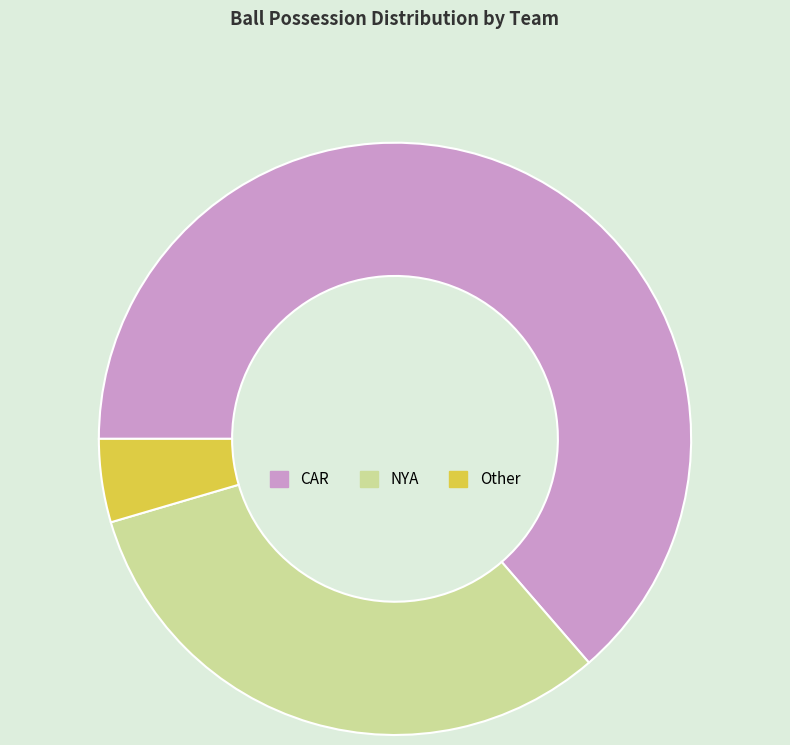

The CAR slice represents 74% of the pie. True or false?

False